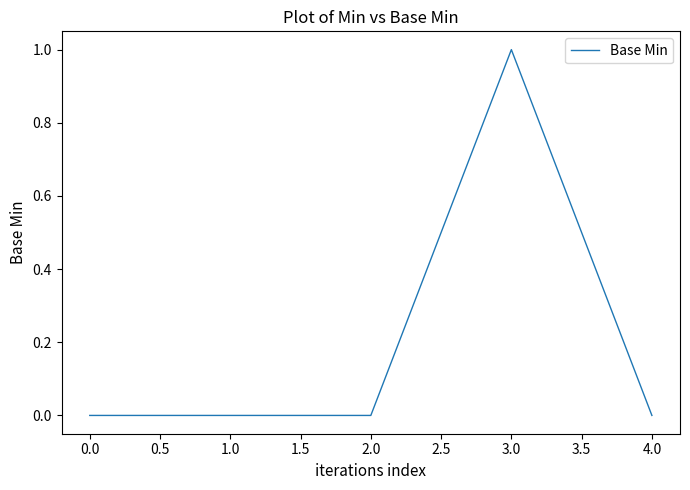

Which category has the highest value across all series?

3.0